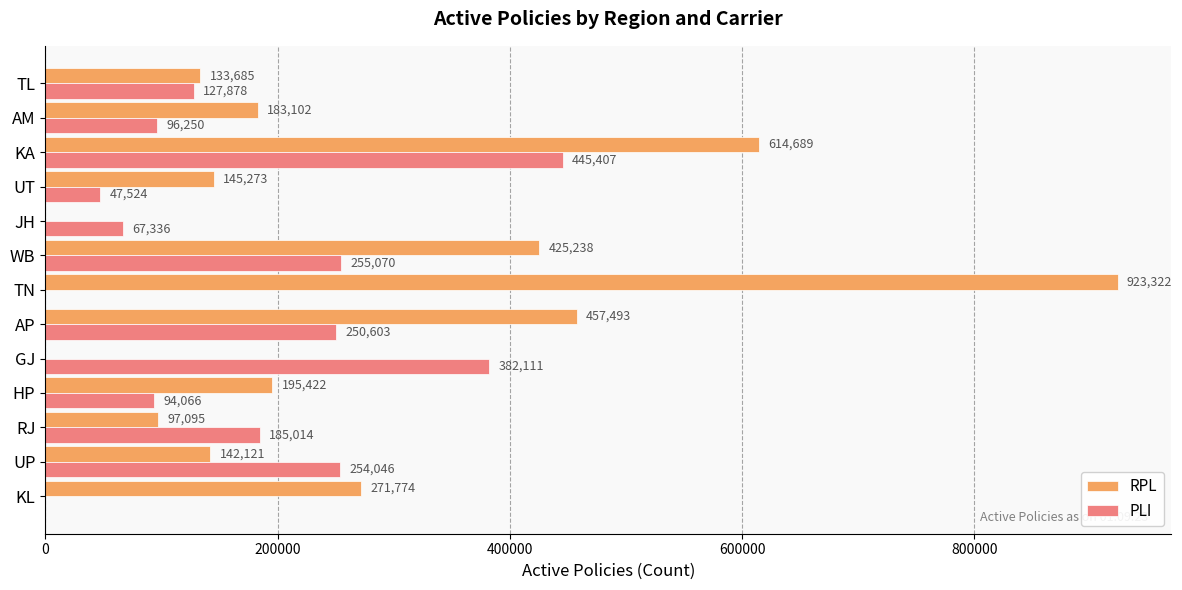

Which series has the largest total across all categories?

RPL